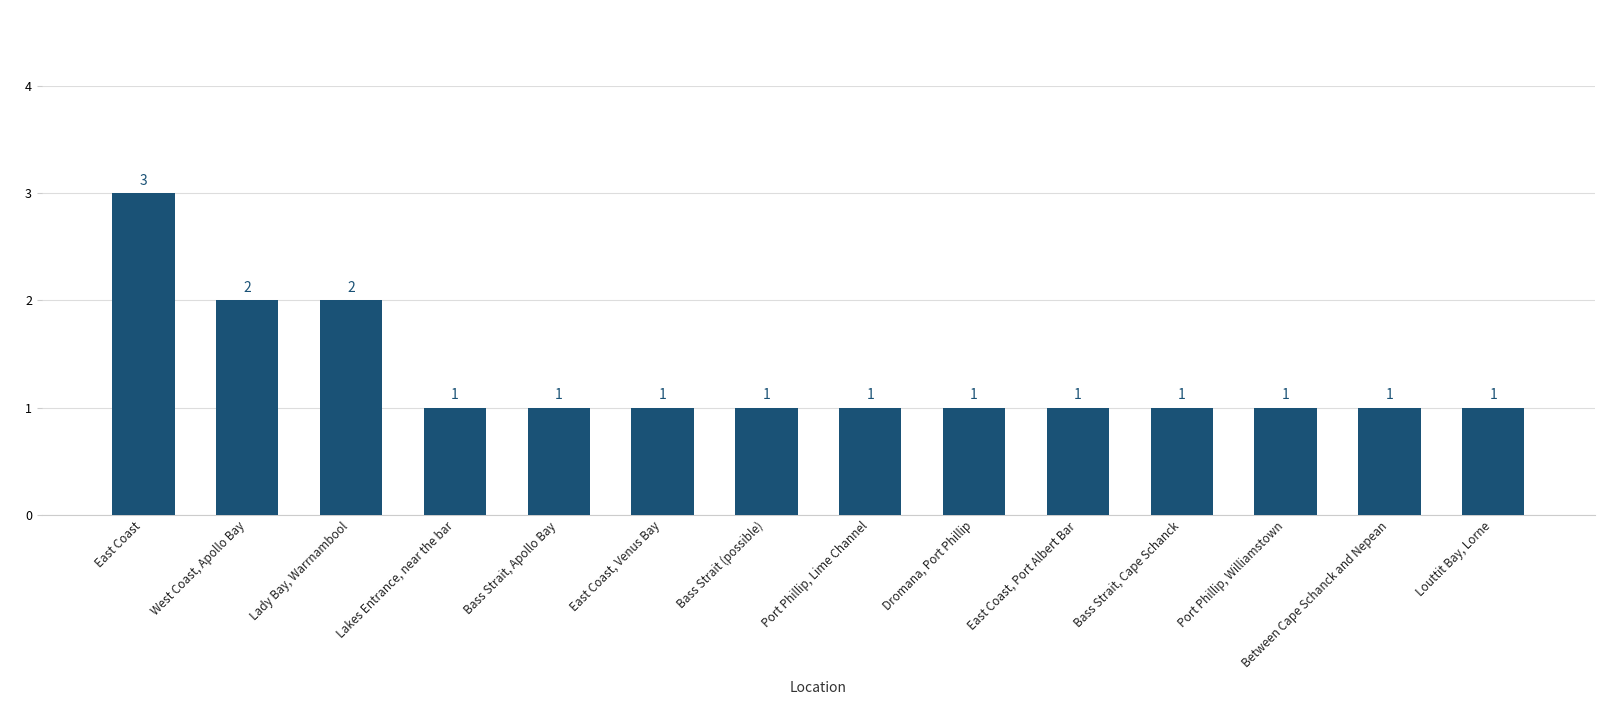

Count the number of values greater than 1.

3